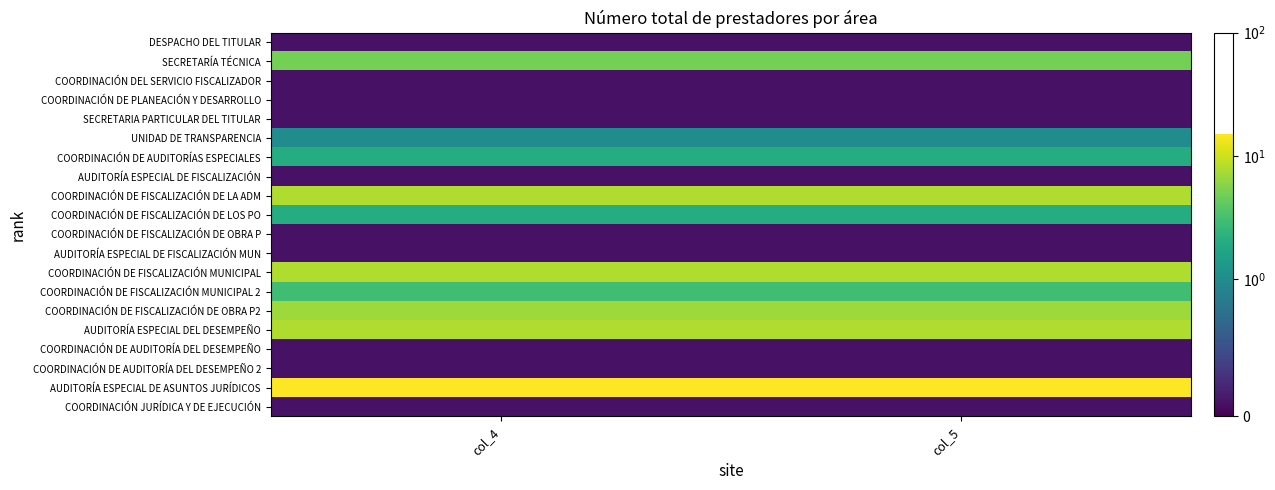

Rank the series by their maximum value, from highest to lowest.

AUDITORÍA ESPECIAL DE ASUNTOS JURÍDICOS, COORDINACIÓN DE FISCALIZACIÓN DE LA ADM, COORDINACIÓN DE FISCALIZACIÓN MUNICIPAL, AUDITORÍA ESPECIAL DEL DESEMPEÑO, COORDINACIÓN DE FISCALIZACIÓN DE OBRA P2, SECRETARÍA TÉCNICA, COORDINACIÓN DE FISCALIZACIÓN MUNICIPAL 2, COORDINACIÓN DE AUDITORÍAS ESPECIALES, COORDINACIÓN DE FISCALIZACIÓN DE LOS PO, UNIDAD DE TRANSPARENCIA, DESPACHO DEL TITULAR, COORDINACIÓN DEL SERVICIO FISCALIZADOR, COORDINACIÓN DE PLANEACIÓN Y DESARROLLO, SECRETARIA PARTICULAR DEL TITULAR, AUDITORÍA ESPECIAL DE FISCALIZACIÓN, COORDINACIÓN DE FISCALIZACIÓN DE OBRA P, AUDITORÍA ESPECIAL DE FISCALIZACIÓN MUN, COORDINACIÓN DE AUDITORÍA DEL DESEMPEÑO, COORDINACIÓN DE AUDITORÍA DEL DESEMPEÑO 2, COORDINACIÓN JURÍDICA Y DE EJECUCIÓN